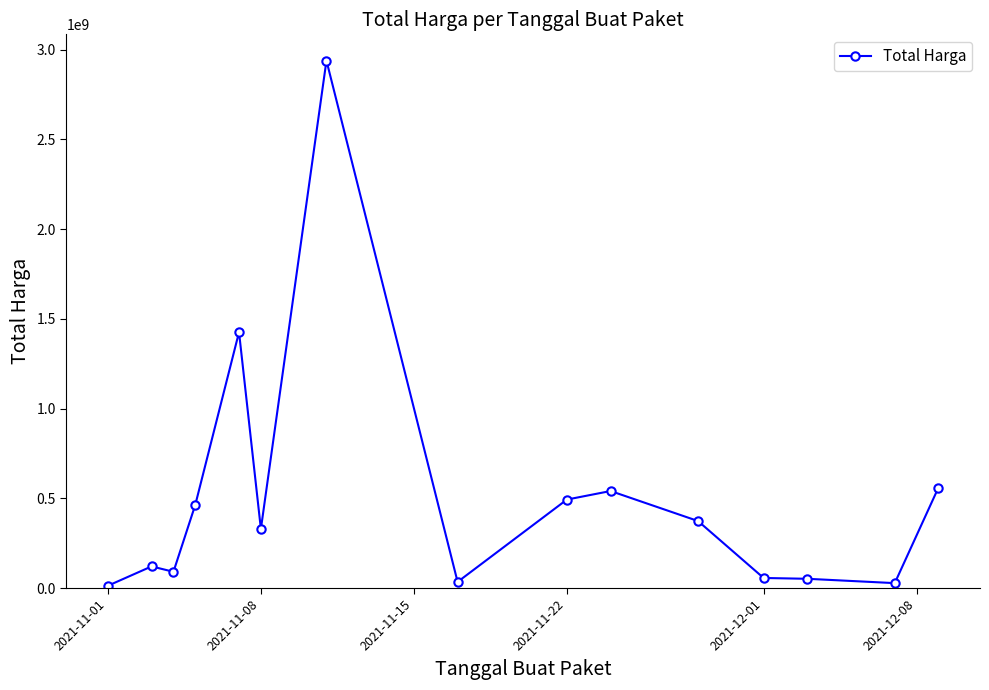

What is the sum of all values?

7518497085